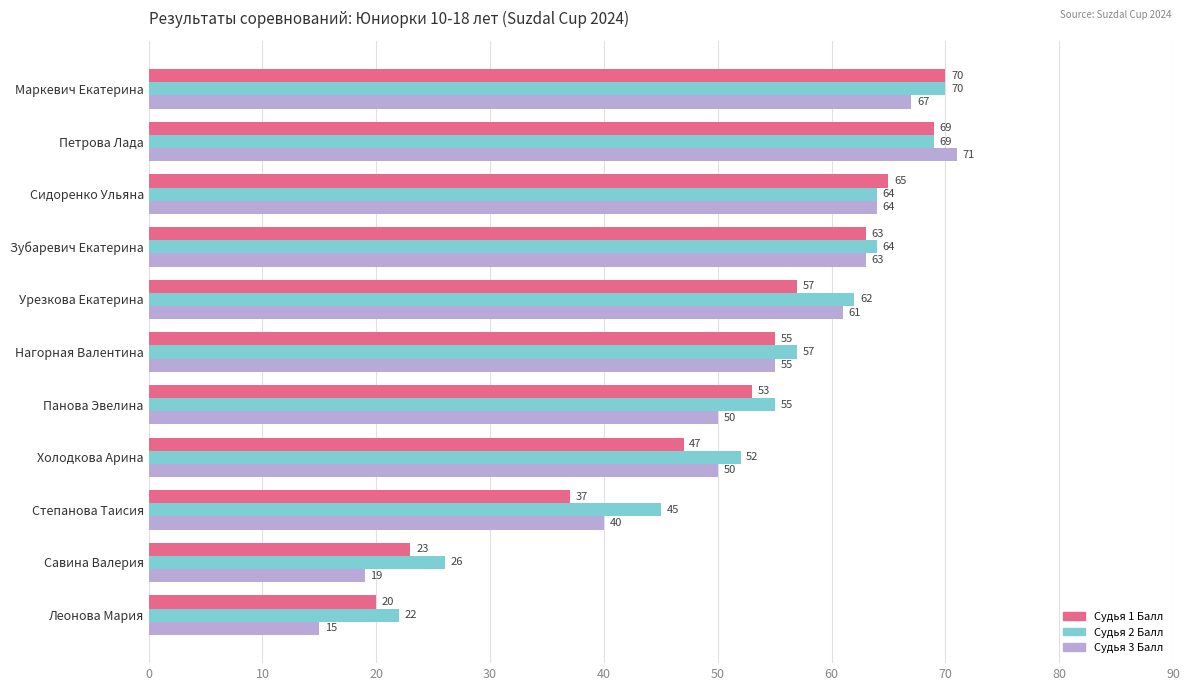

At how many categories does at least one series exceed 34?

9